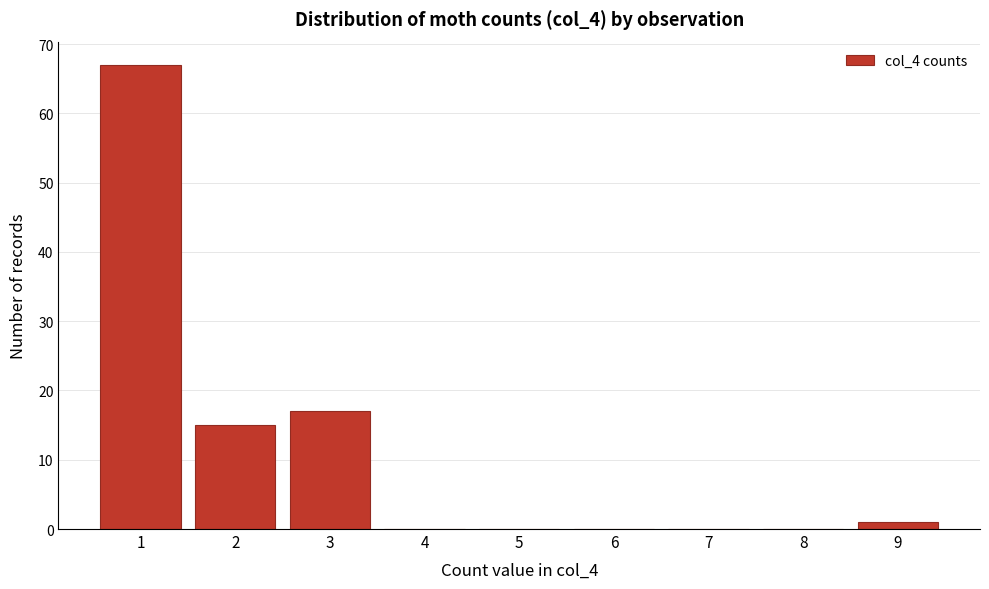

Reading left to right, list all the values displayed in this chart.

1=67	2=15	3=17	4=0	5=0	6=0	7=0	8=0	9=1